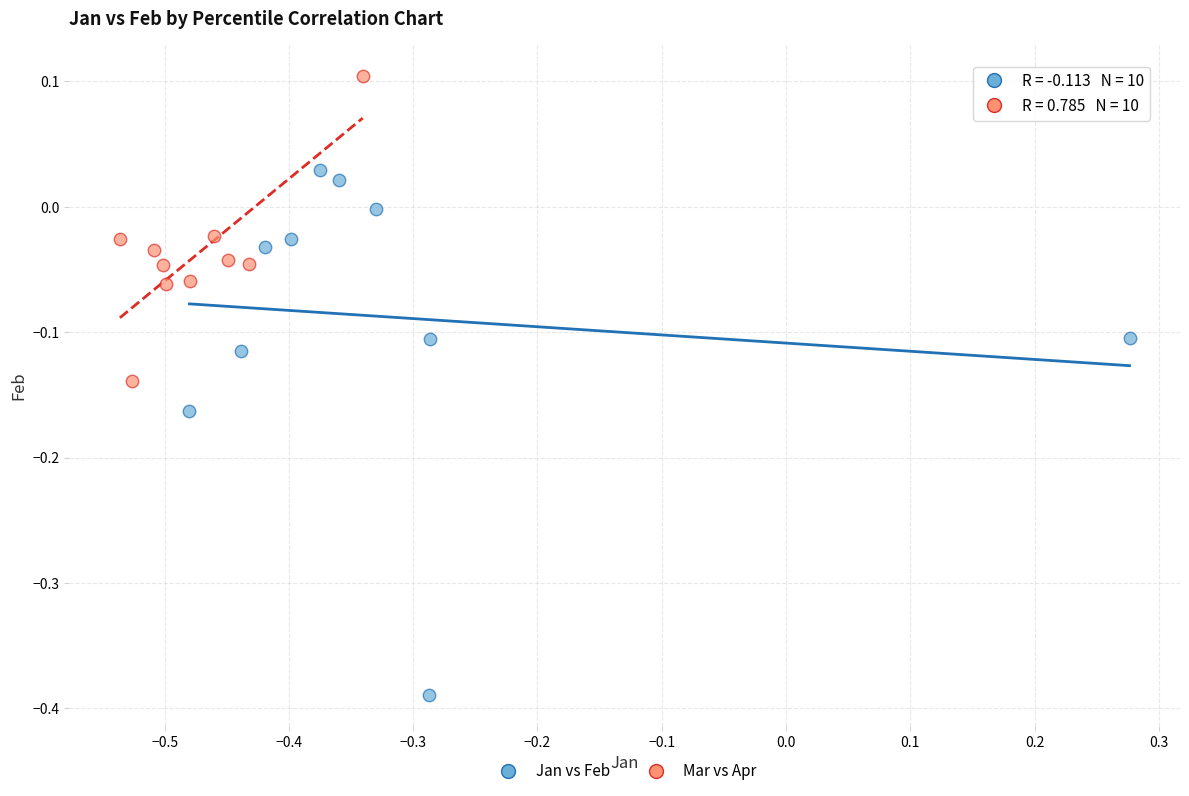

Which series contains the highest Y value?

Mar vs Apr